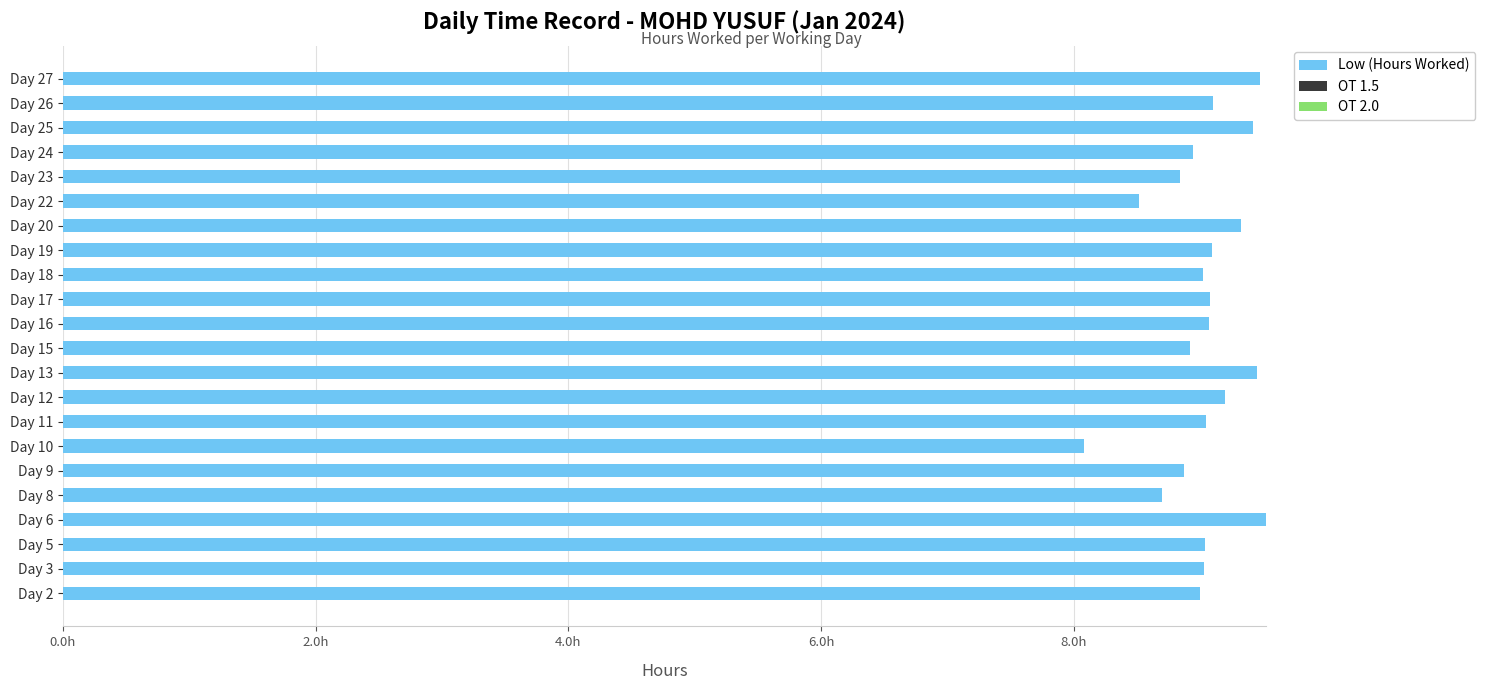

Are the bars horizontal?

Yes